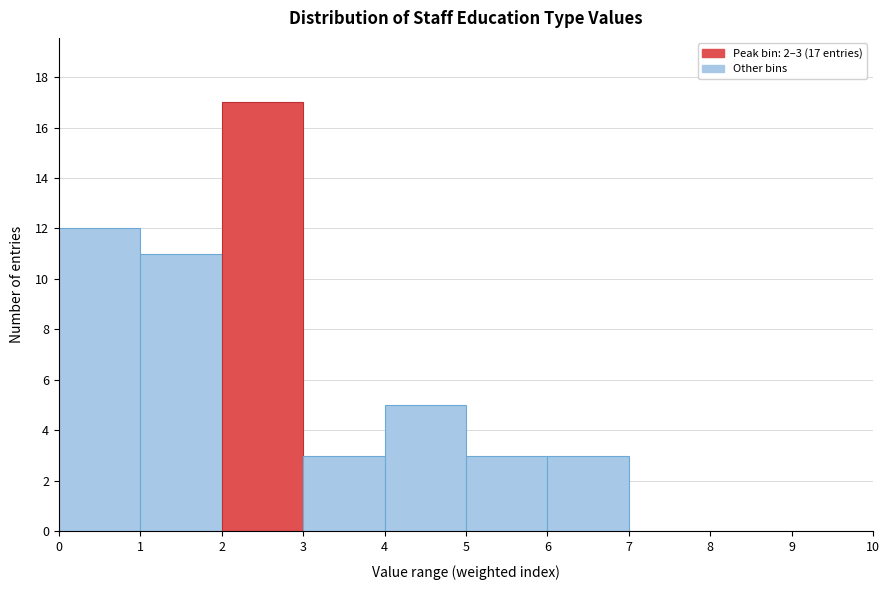

Which range on the x-axis has the tallest bar?

2 to 3